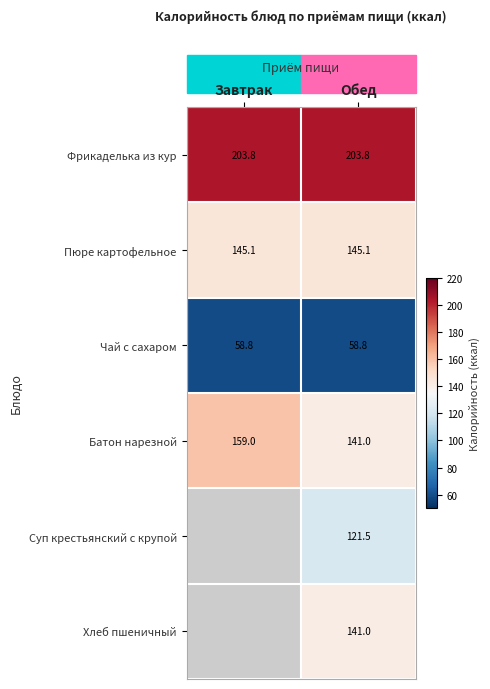

What is the sum of the Чай с сахаром values at Завтрак and Обед?

117.6